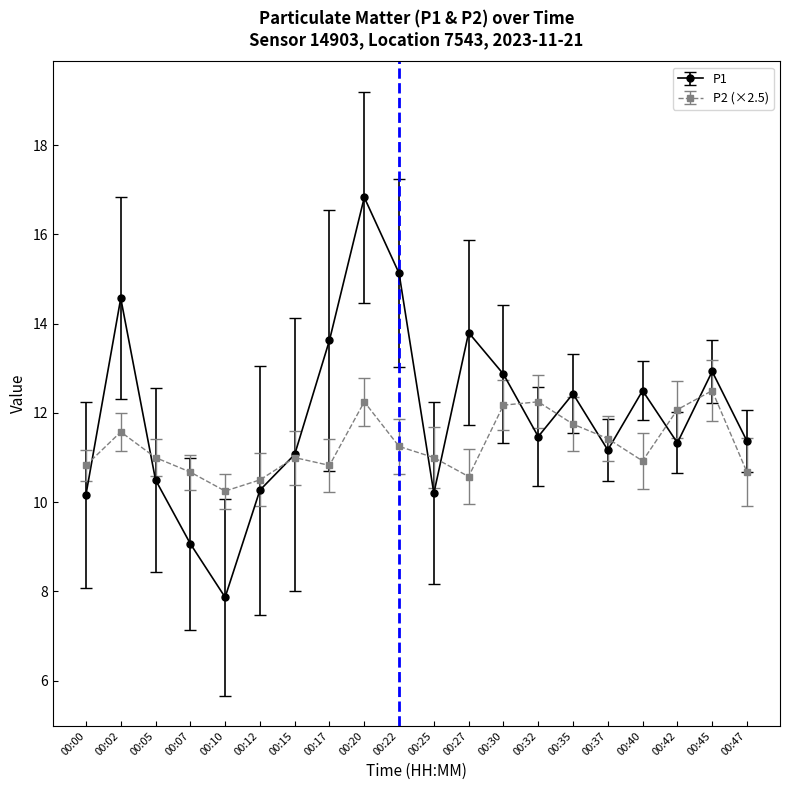

What is the approximate value of P1 at 00:20?

16.8